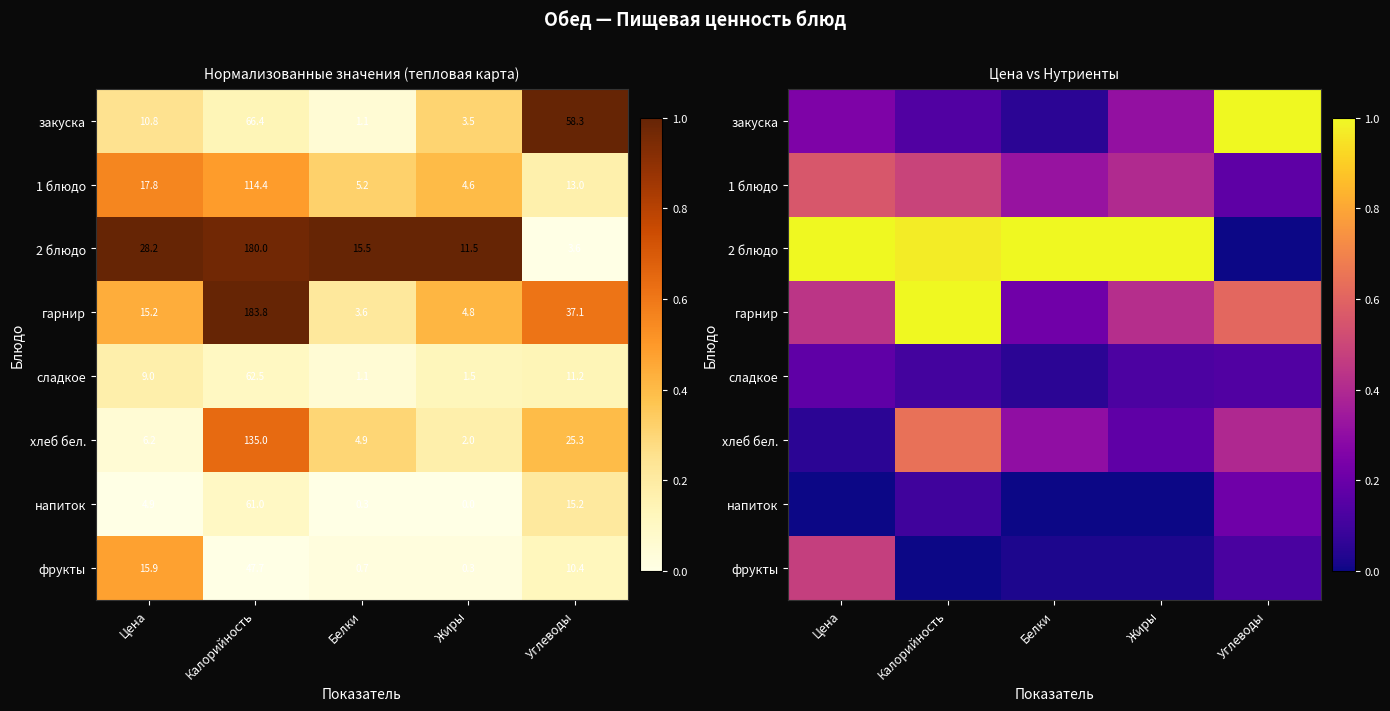

Is it true that сладкое equals 0.0 at Белки?

False